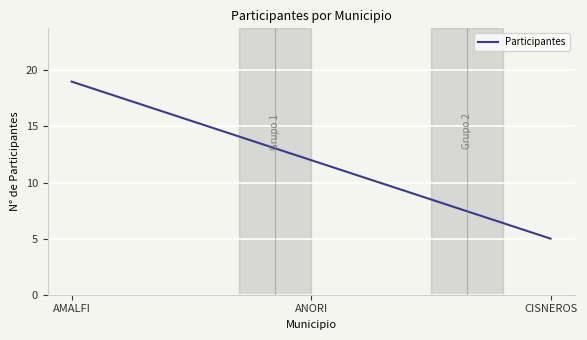

What is the difference between the maximum and minimum values?

14